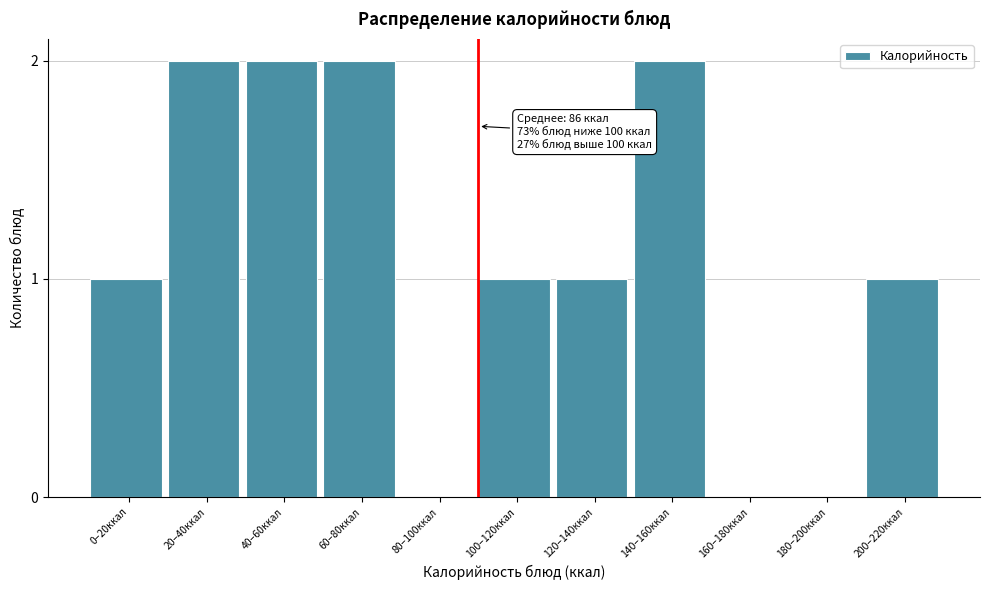

Reading left to right, transcribe all the data shown in this chart.

0–20ккал=1	20–40ккал=2	40–60ккал=2	60–80ккал=2	80–100ккал=0	100–120ккал=1	120–140ккал=1	140–160ккал=2	160–180ккал=0	180–200ккал=0	200–220ккал=1